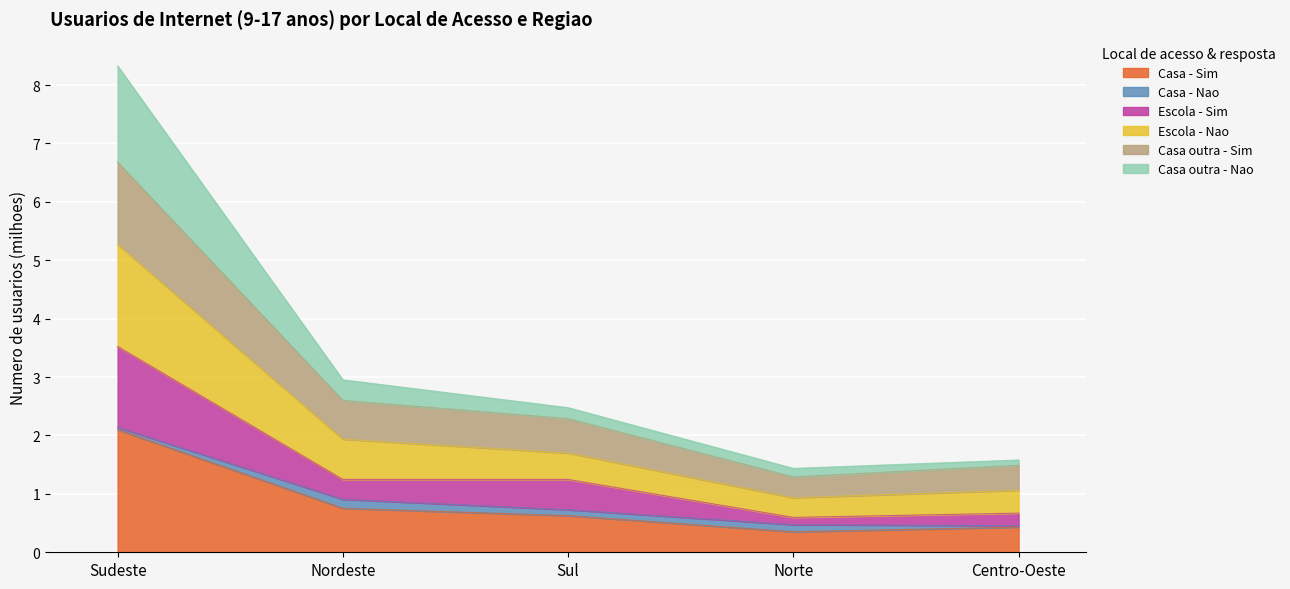

Read the Casa - Sim value at Nordeste.

0.8